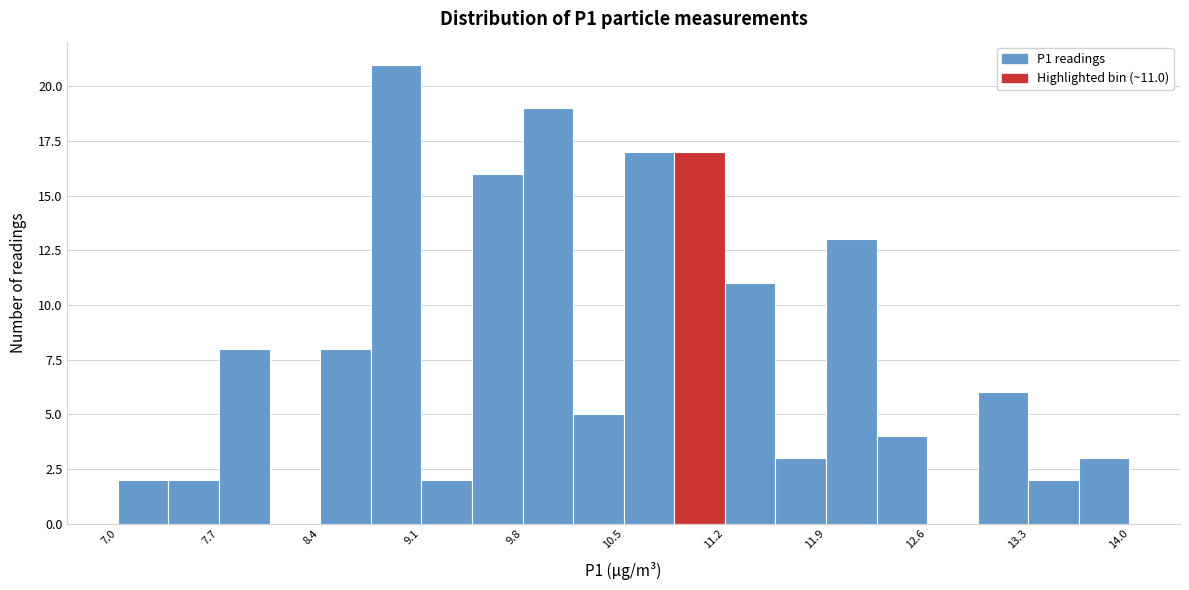

Around what value on the x-axis is the tallest bar? Give the approximate position of its centre, as read against the axis.

8.9